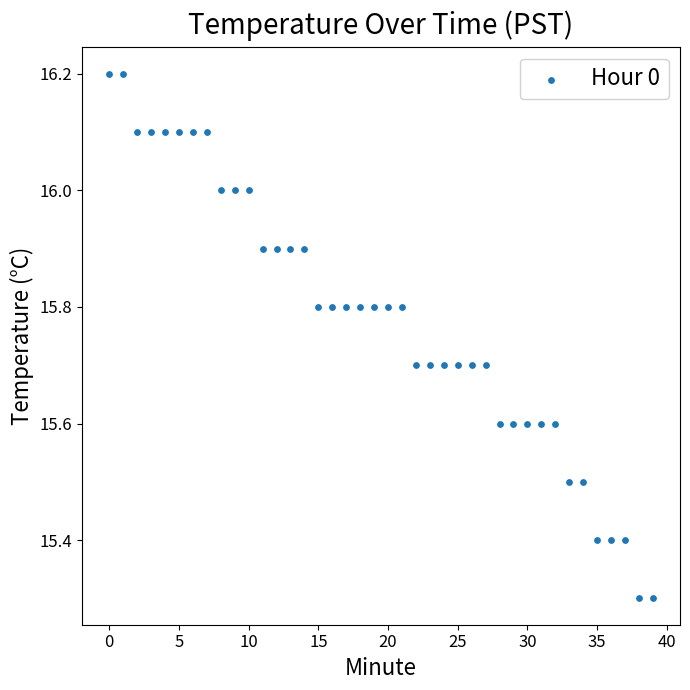

What is the range of Y values (max minus min)?

0.9